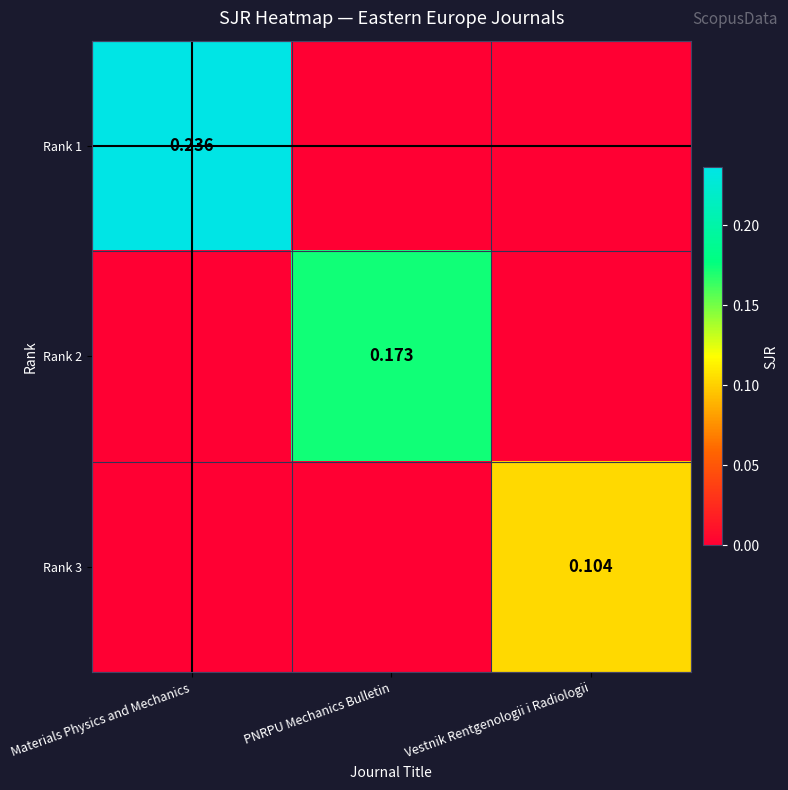

Is the value of Rank 1 at Materials Physics and Mechanics greater than the value of Rank 3 at Vestnik Rentgenologii i Radiologii?

Yes